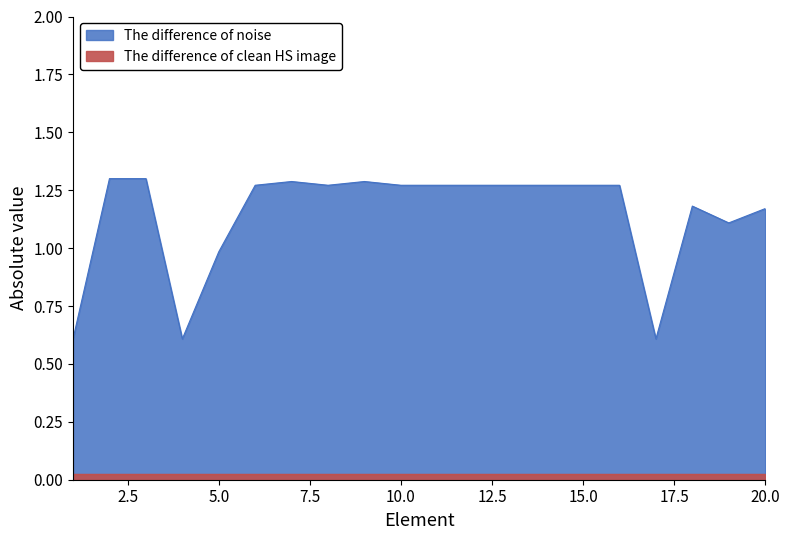

How many data points in Key (primary) are above 1?

16